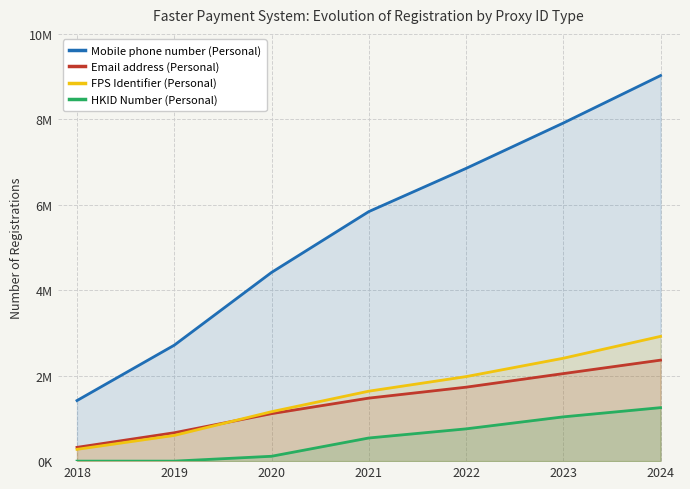

Which series changed the most between 2018 and 2019?

Mobile phone number (Personal)